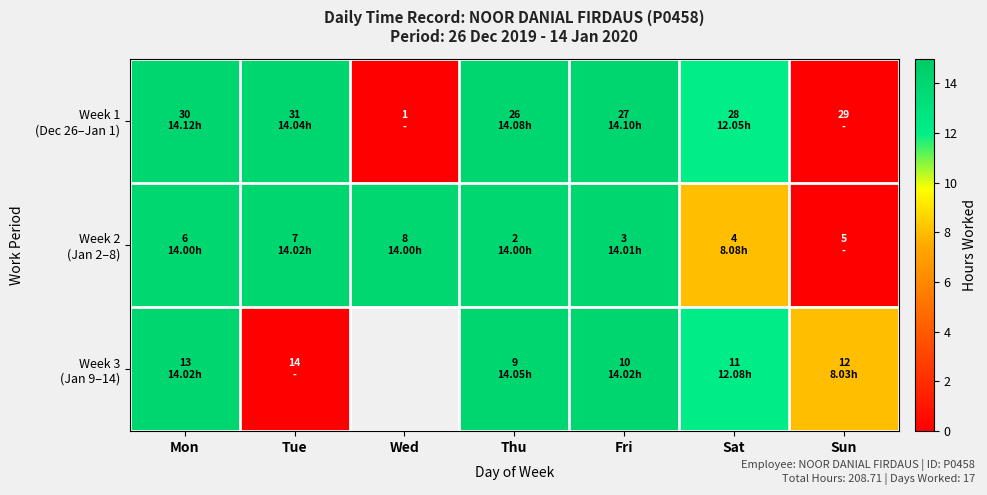

Which series changed the most between Sat and Sun?

Week 1 (Dec 26–Jan 1)